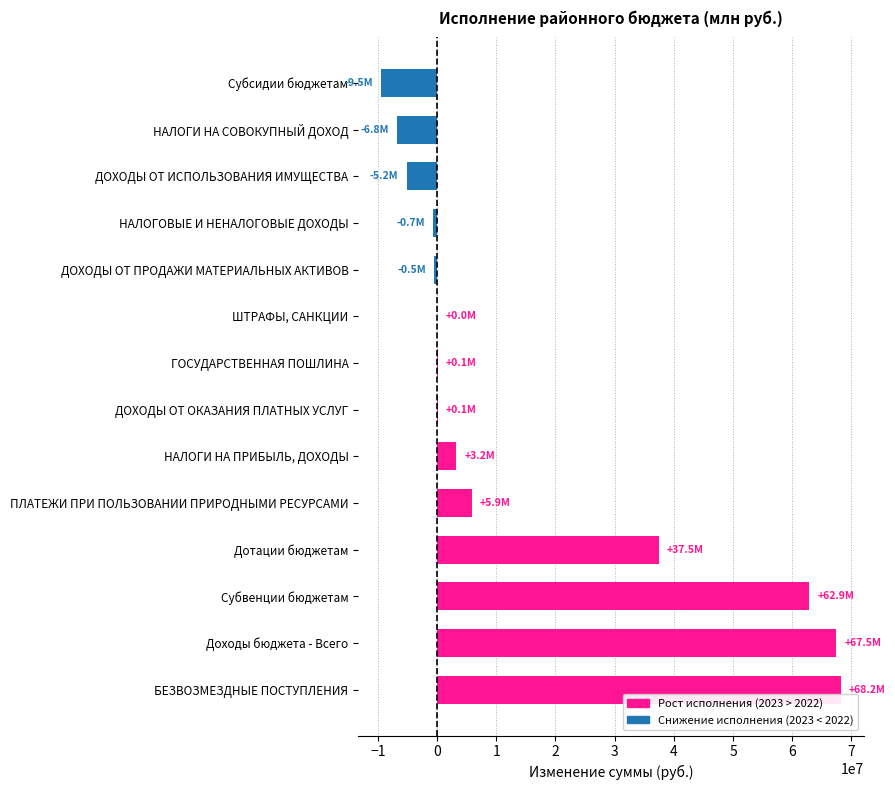

What value does the data have at ПЛАТЕЖИ ПРИ ПОЛЬЗОВАНИИ ПРИРОДНЫМИ РЕСУРСАМИ?

5870853.7